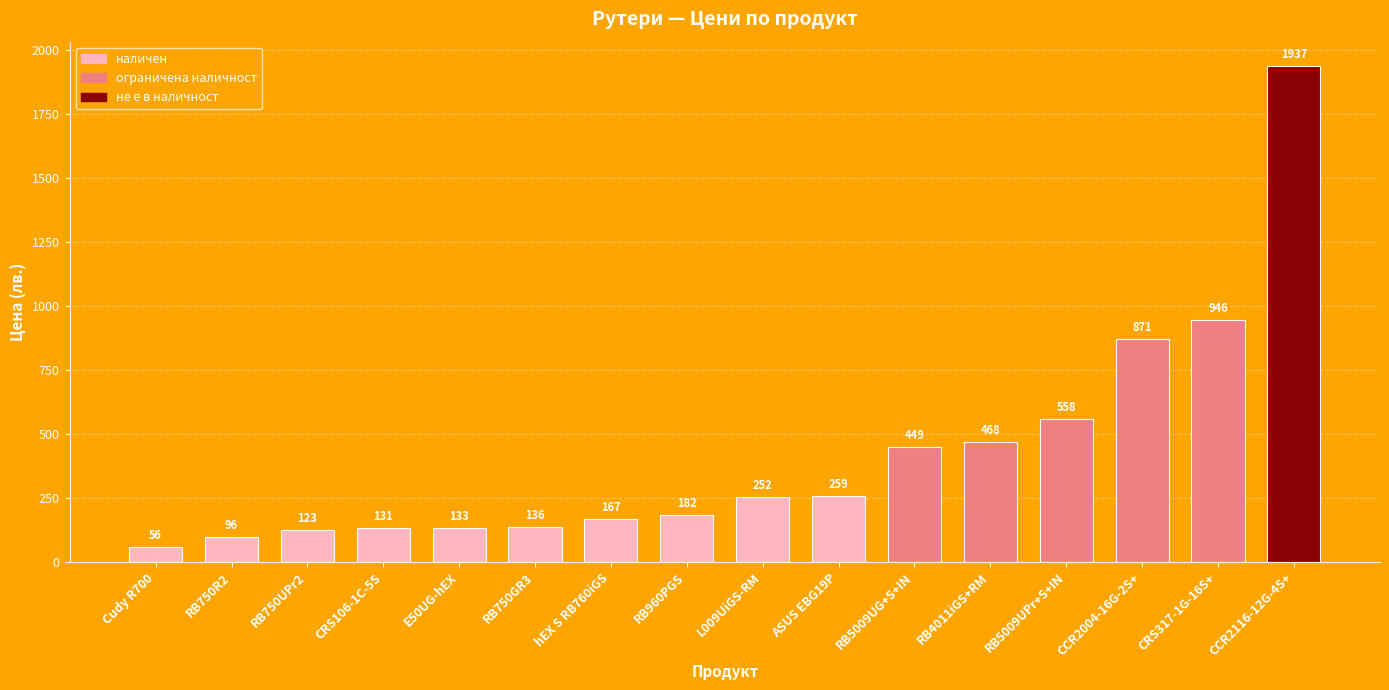

What is the ratio of the value at hEX S RB760iGS to the value at CCR2004-16G-2S+?

0.2